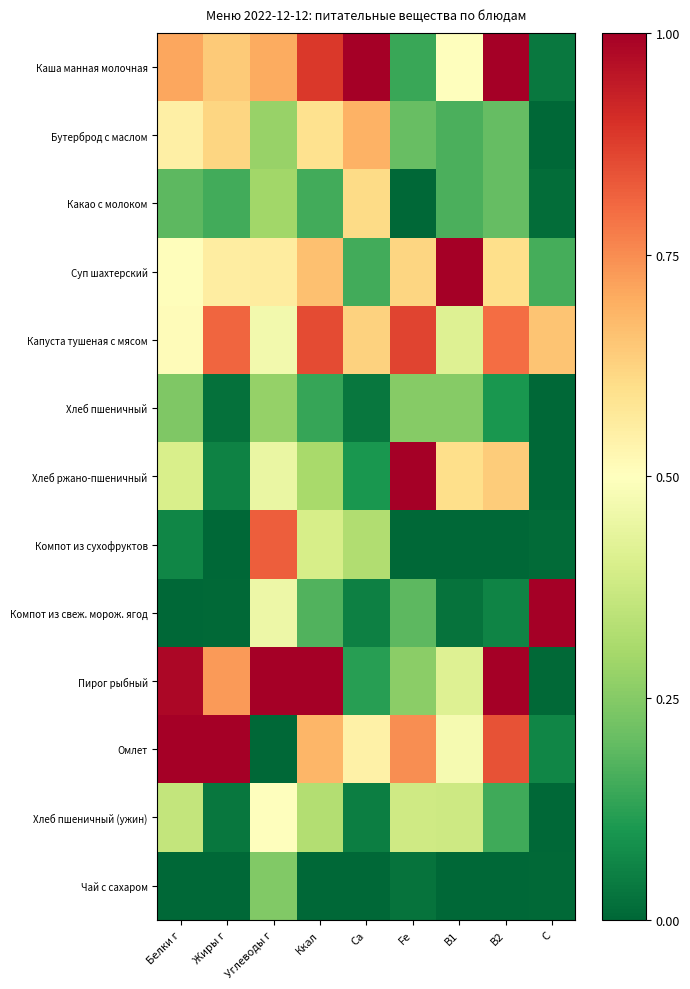

Which has a higher value, B2 or Жиры г?

B2